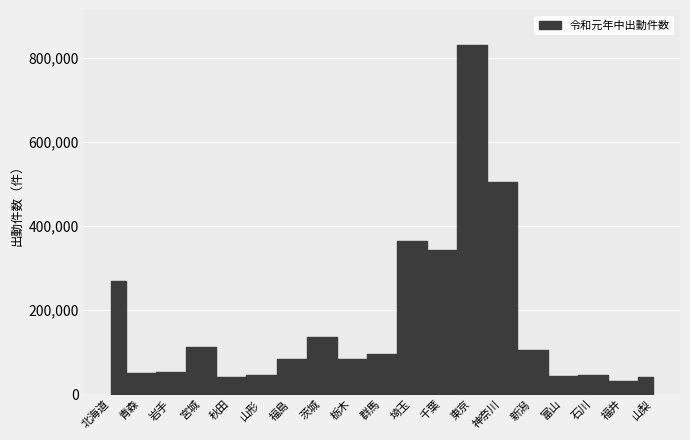

Rank the categories by value from highest to lowest.

東京, 神奈川, 埼玉, 千葉, 北海道, 茨城, 宮城, 新潟, 群馬, 福島, 栃木, 岩手, 青森, 山形, 石川, 富山, 秋田, 山梨, 福井